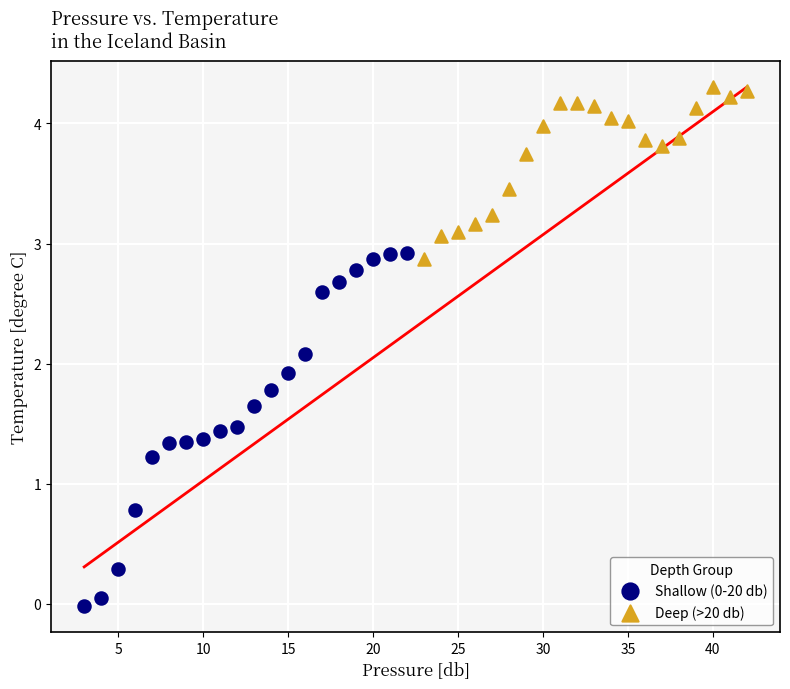

Which series reaches the maximum Y coordinate?

Deep (>20 db)